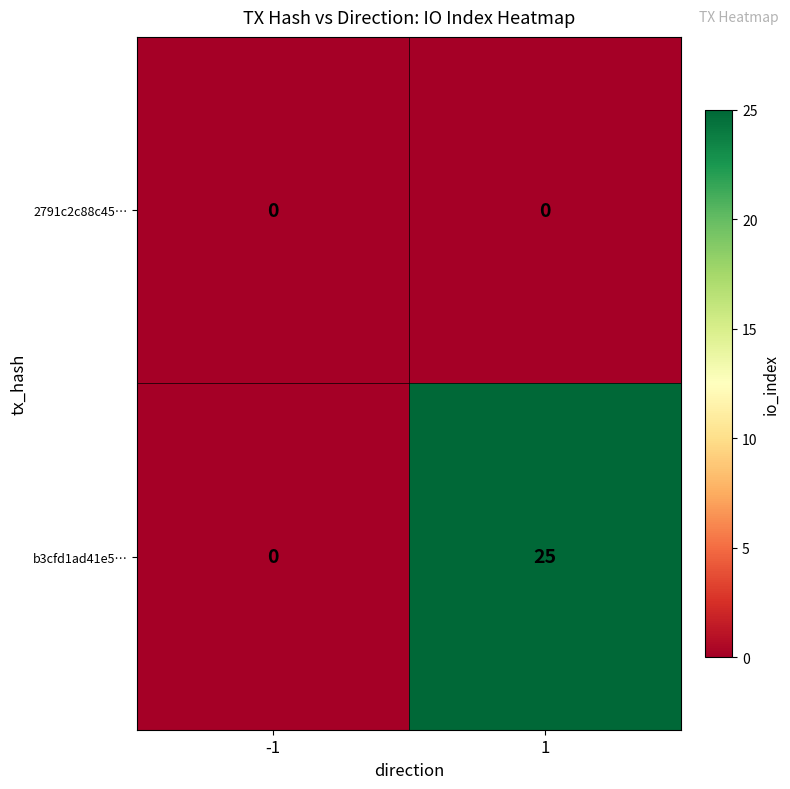

What is the total value across all series at 1?

25